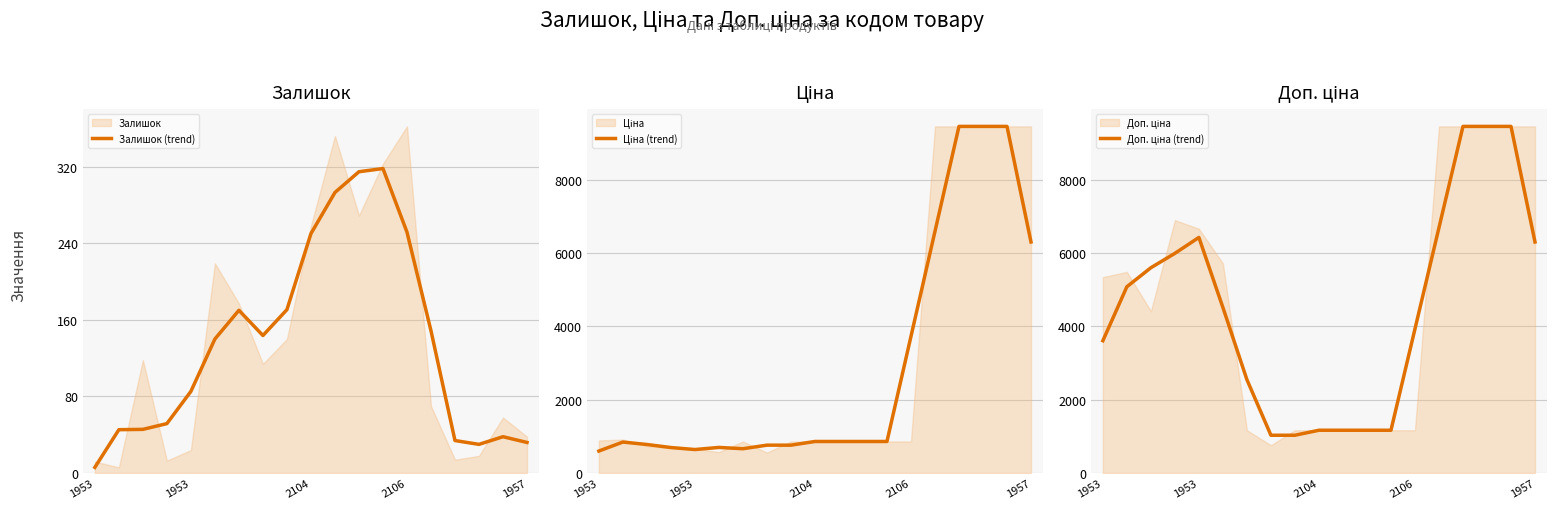

What is the spread (max minus min) of values at 2104?

919.2